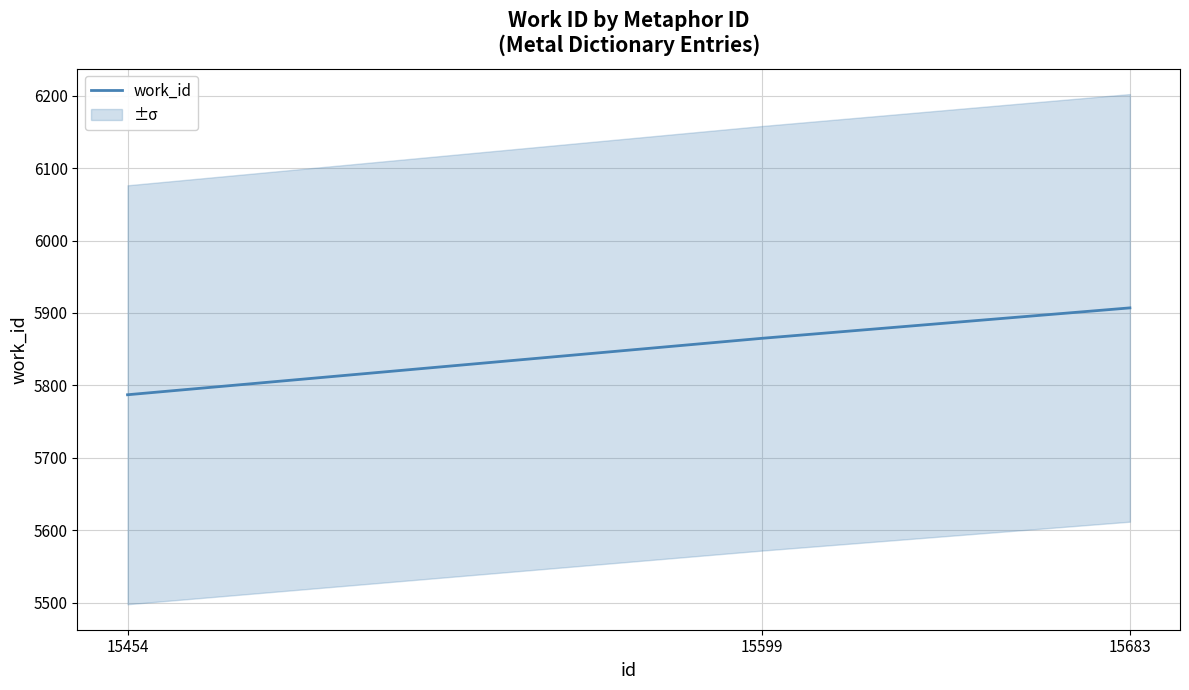

Which label corresponds to the largest value in the chart?

15683